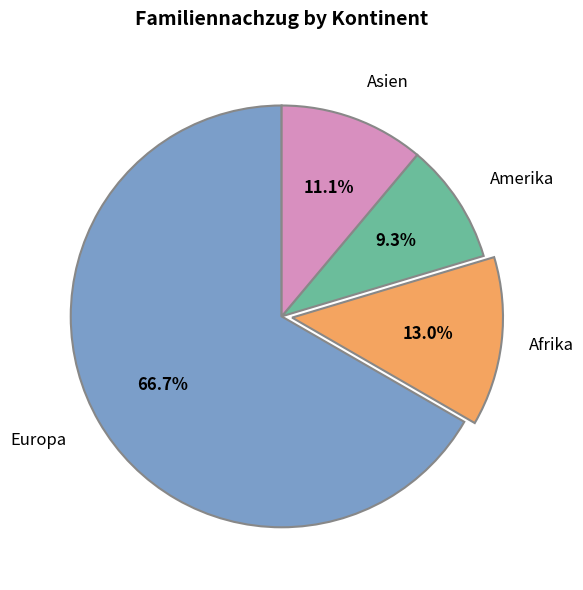

Does any single category account for the majority?

Yes